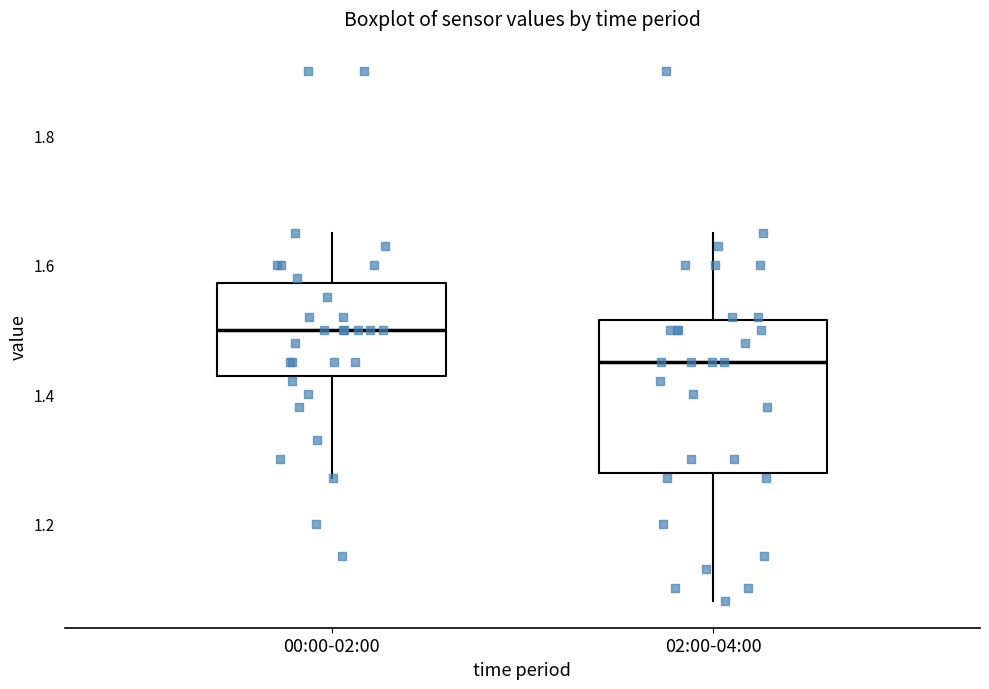

Where is the lower edge of the box for 02:00-04:00 on the y-axis? The values are not printed on the chart, so give them approximately, as read against the axis.

1.28